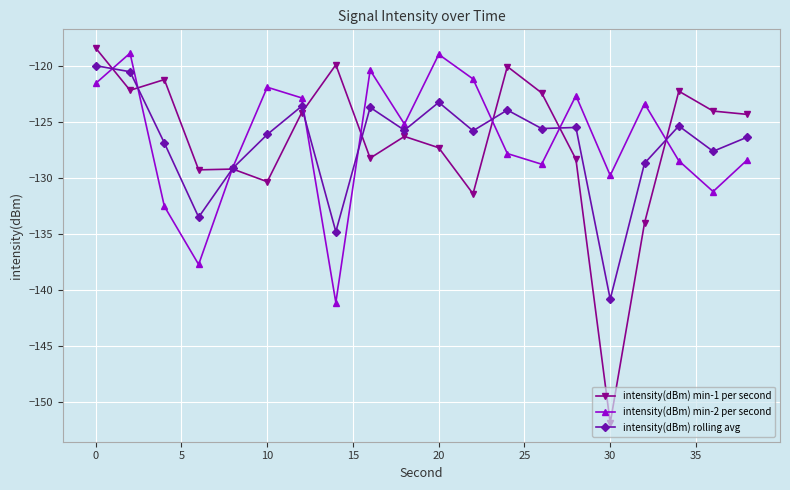

What is the value of the intensity(dBm) rolling avg point at the 15th from the left?

-125.5